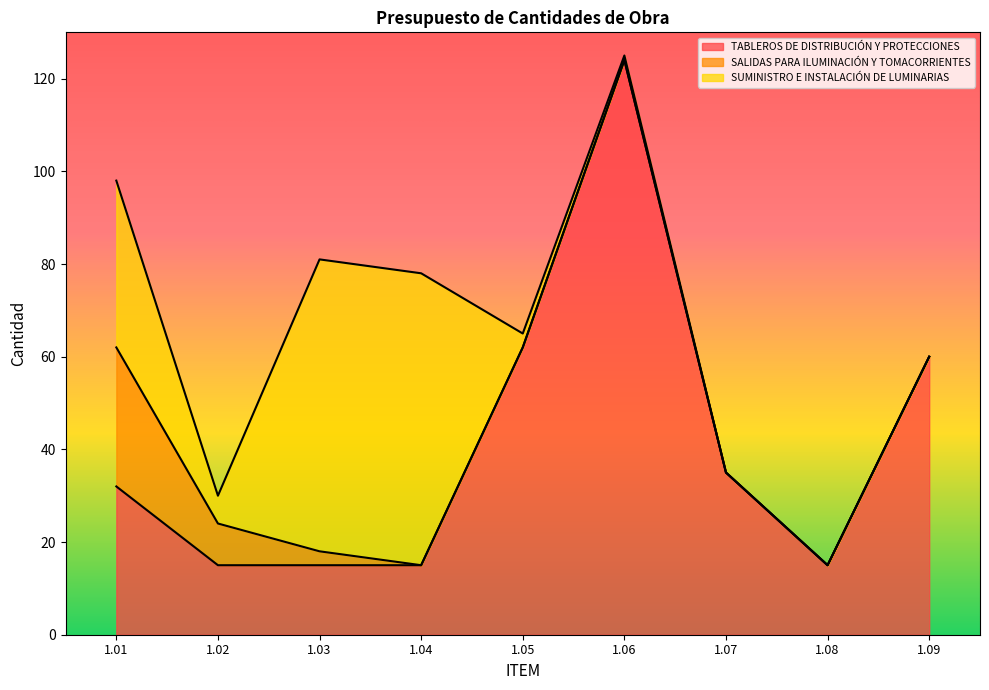

Between 1.01 and 1.08, which series saw the biggest shift?

SUMINISTRO E INSTALACIÓN DE LUMINARIAS